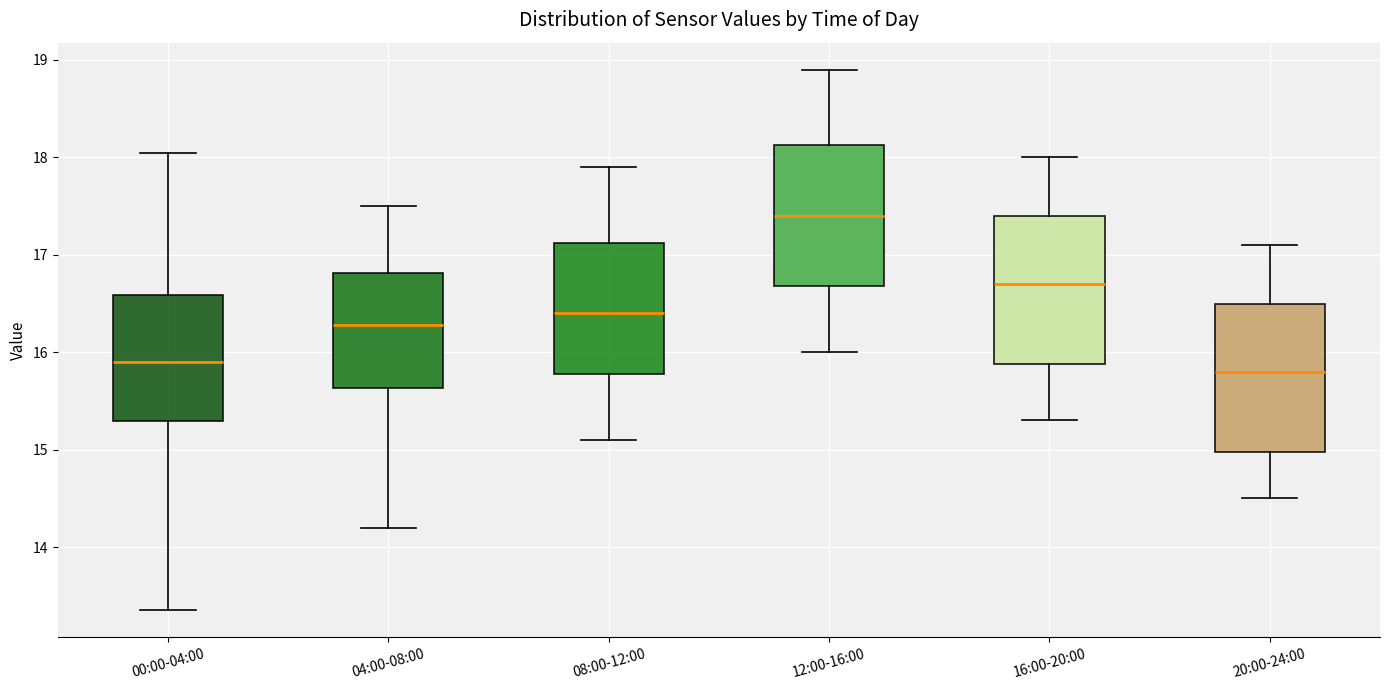

Reading left to right, transcribe this box plot: for each box, give where its median line is, the range the box spans, and where its two whiskers end, as read against the y-axis. The values are not printed on the chart, so give them approximately, as read against the axis.

00:00-04:00: median 15.9, box 15.3 to 16.6, whiskers 13.4 to 18.1
04:00-08:00: median 16.3, box 15.6 to 16.8, whiskers 14.2 to 17.5
08:00-12:00: median 16.4, box 15.8 to 17.1, whiskers 15.1 to 17.9
12:00-16:00: median 17.4, box 16.7 to 18.1, whiskers 16.0 to 18.9
16:00-20:00: median 16.7, box 15.9 to 17.4, whiskers 15.3 to 18.0
20:00-24:00: median 15.8, box 15.0 to 16.5, whiskers 14.5 to 17.1